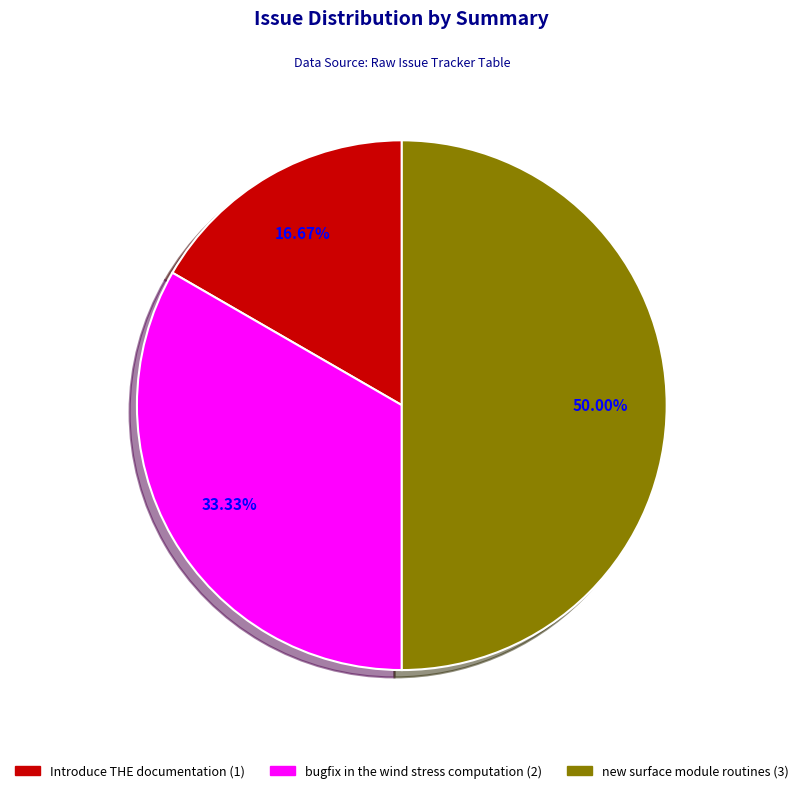

Count the number of slices in the pie.

3